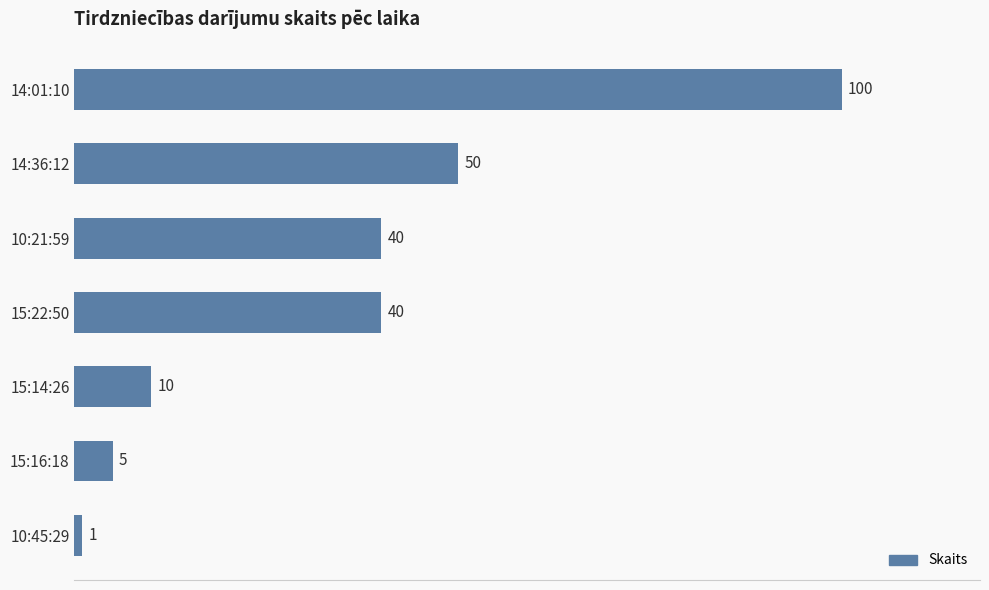

Does the chart contain any negative values?

No